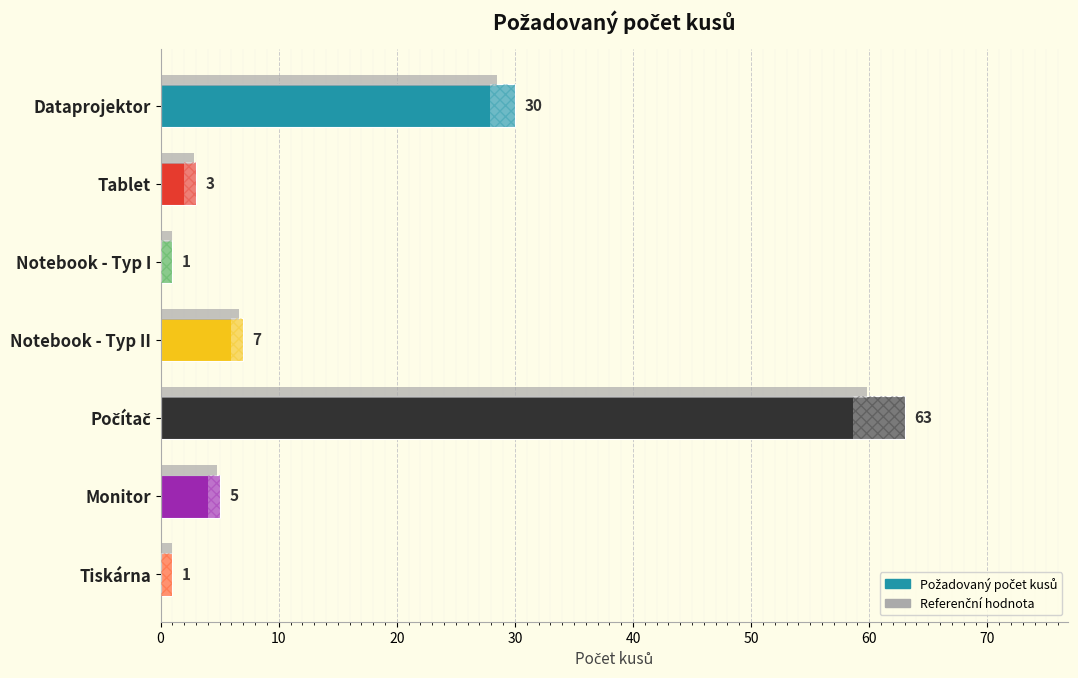

What is the change in value from Tablet to Tiskárna?

-2